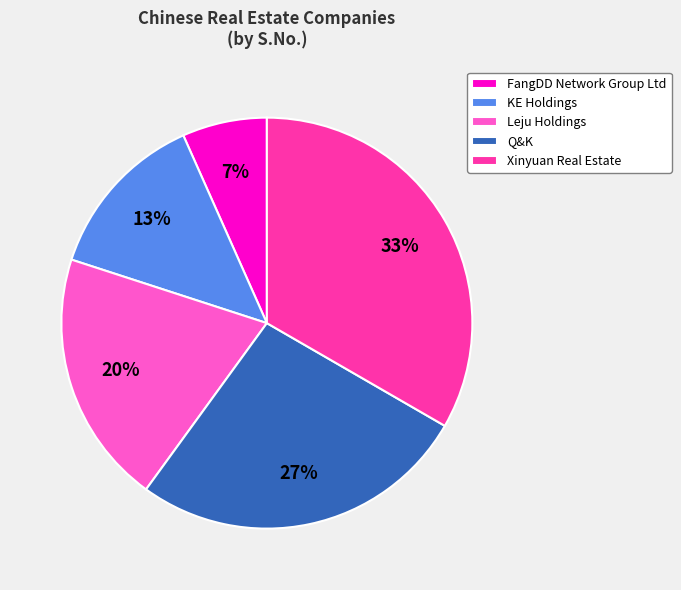

Is it true that Xinyuan Real Estate is 33% of the pie?

True